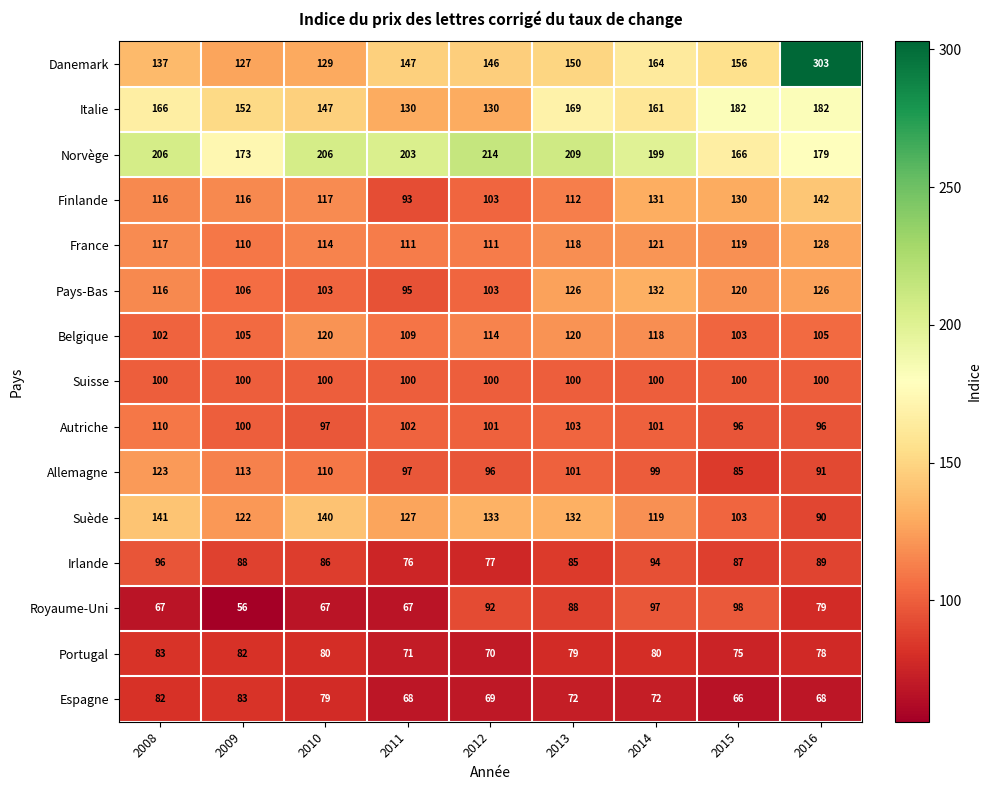

What is the total value across all series at 2010?

1695